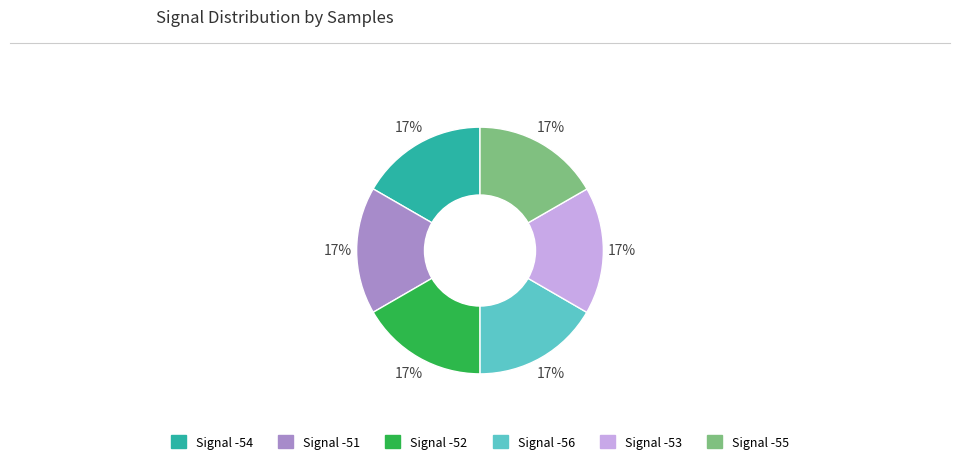

To the nearest percent, what is the average slice percentage?

17%